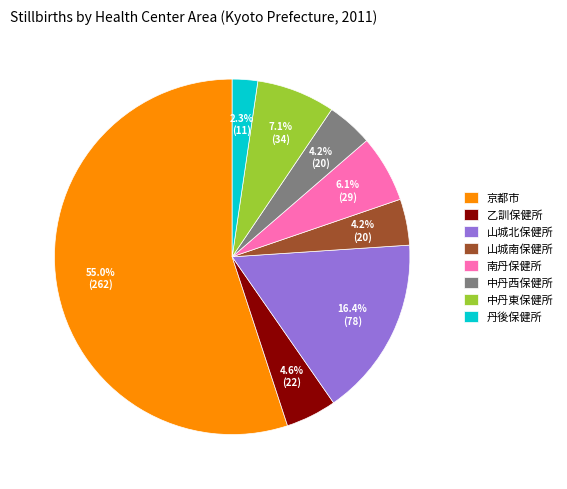

To the nearest percent, what is the combined percentage of 南丹保健所 and 山城南保健所?

10%